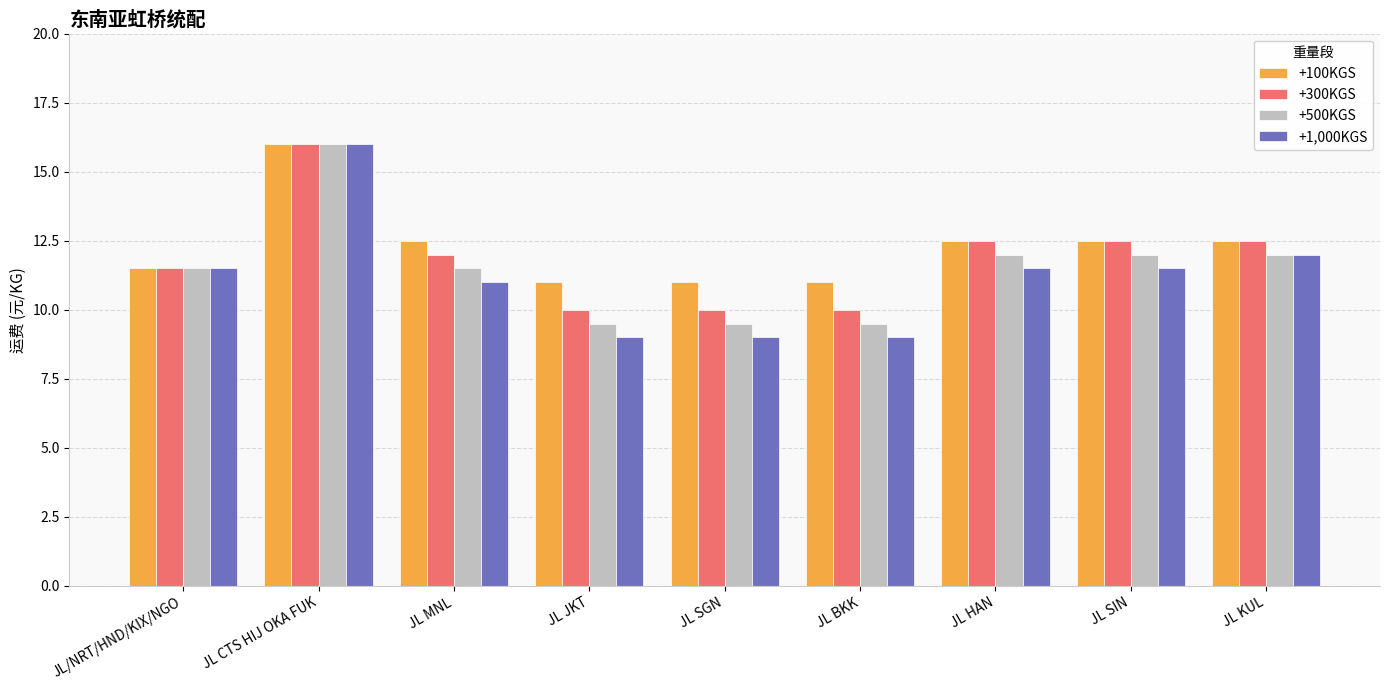

At which category is the sum across all series the highest?

JL CTS HIJ OKA FUK